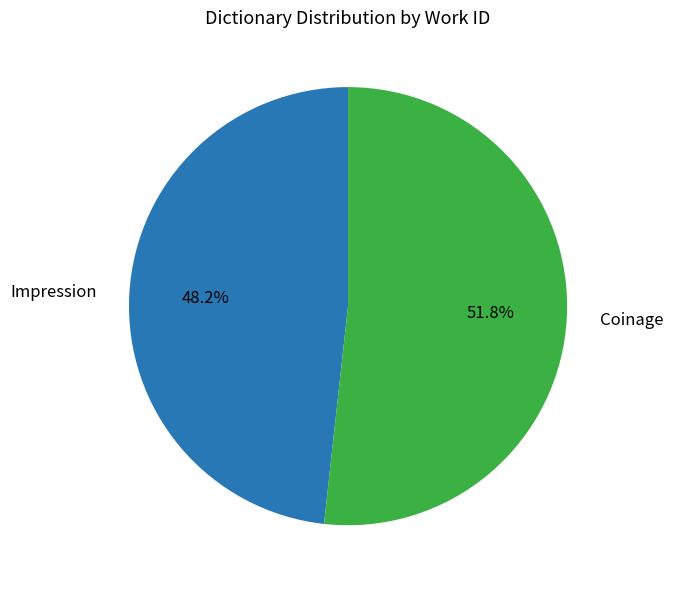

Does any single category account for the majority?

Yes